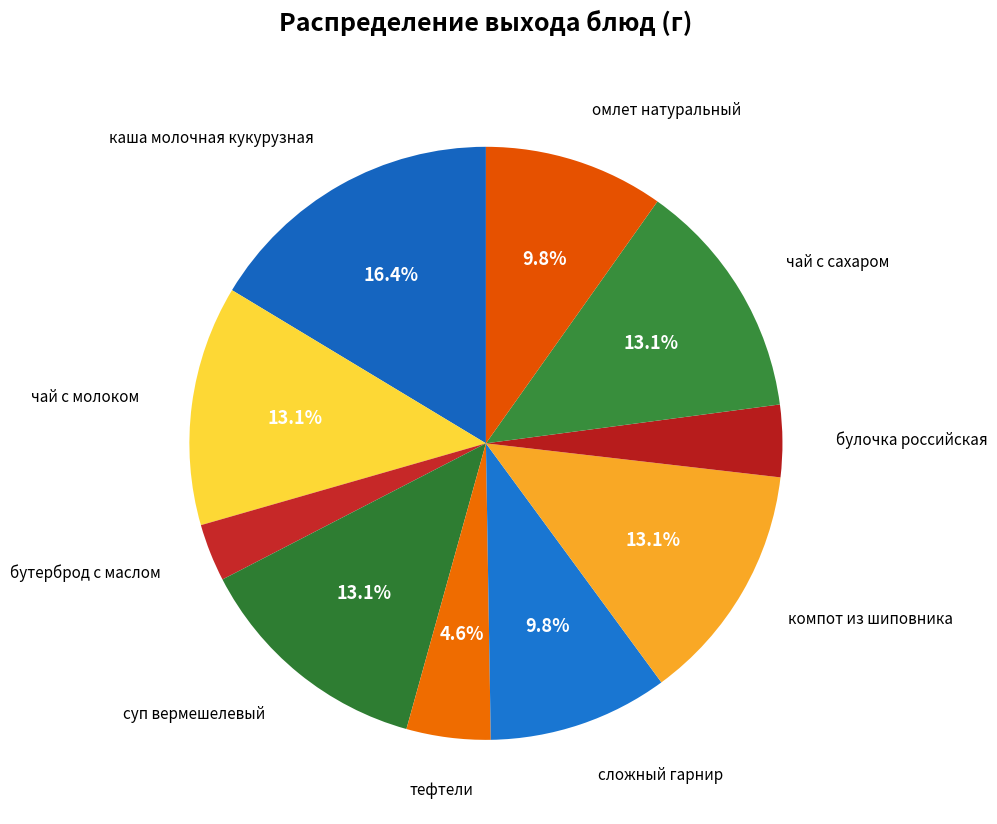

How many slices are in this pie chart?

10